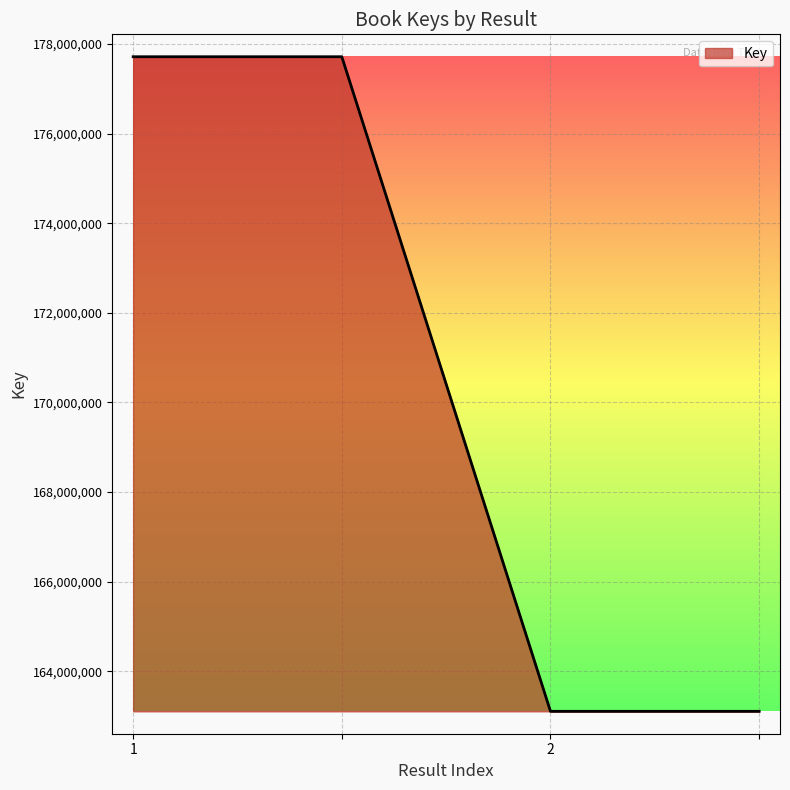

What is the sum of all values?

681643342